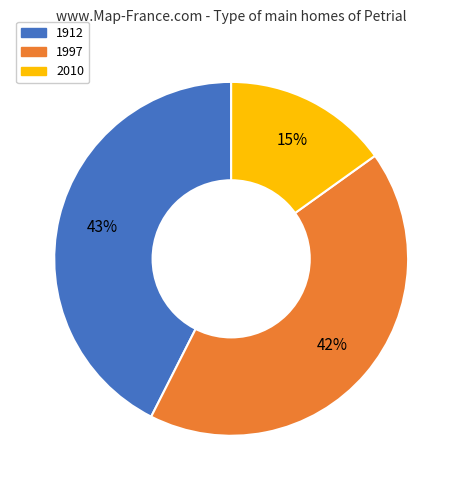

Between 1912 and 2010, which is larger?

1912